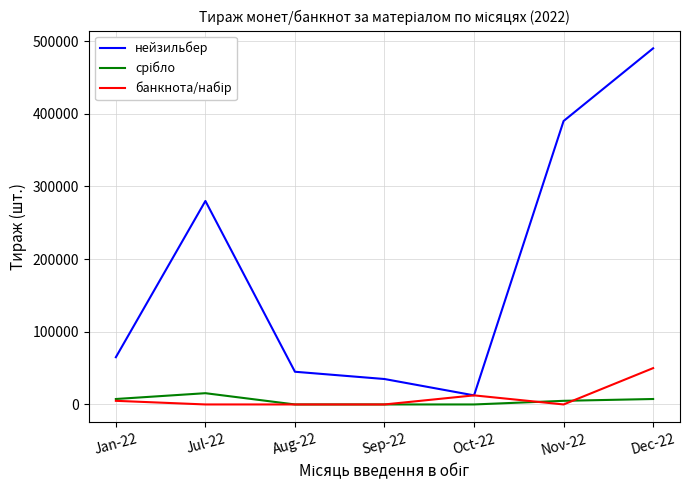

Which series changed the most between Jul-22 and Sep-22?

нейзильбер